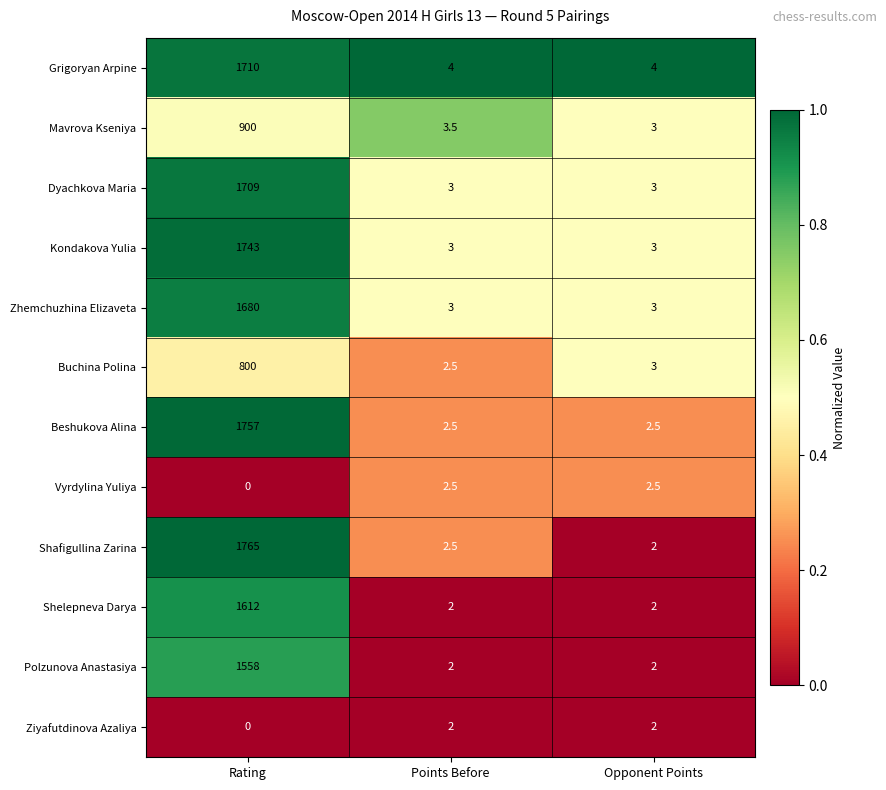

Is it true that Buchina Polina equals 800.0 at Rating?

True